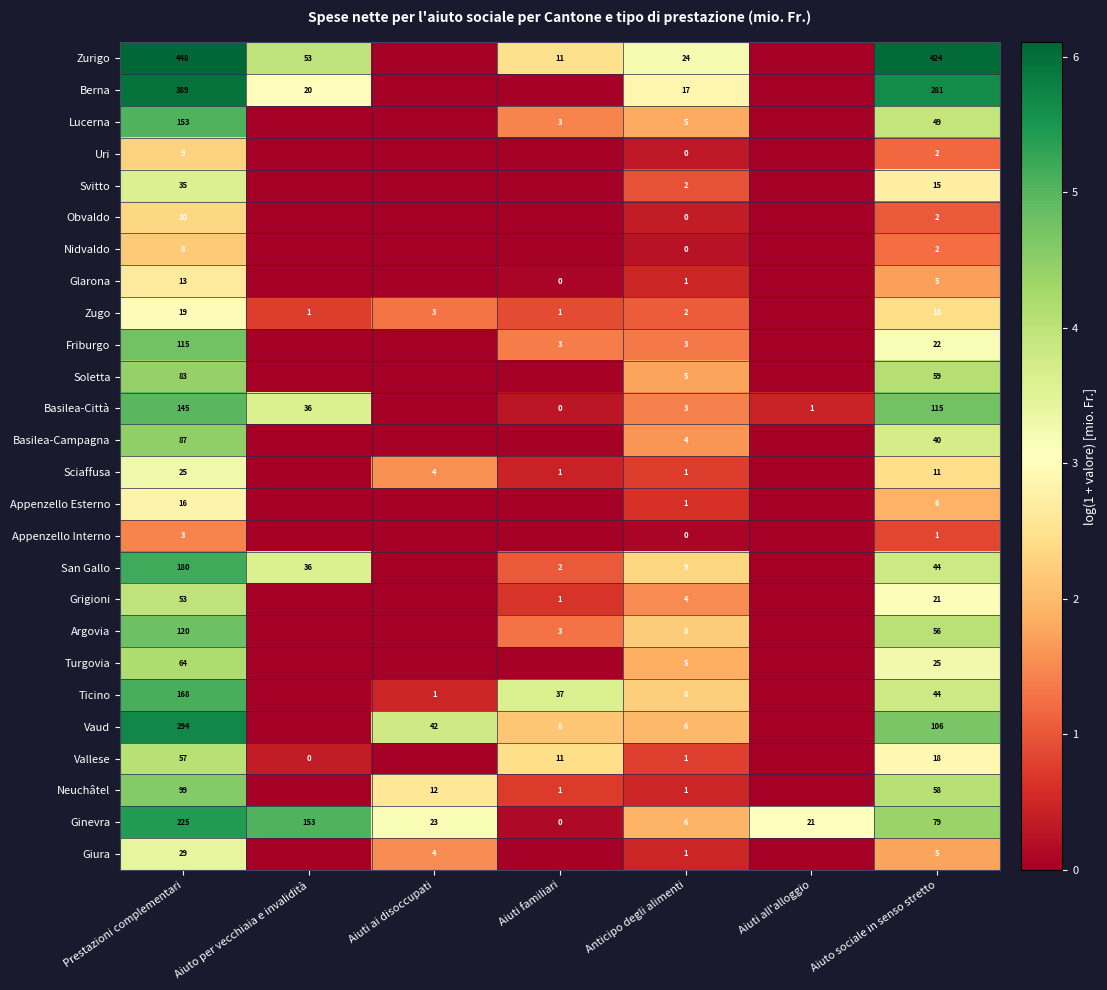

True or false: Neuchâtel has a value of 163 at Prestazioni complementari.

False